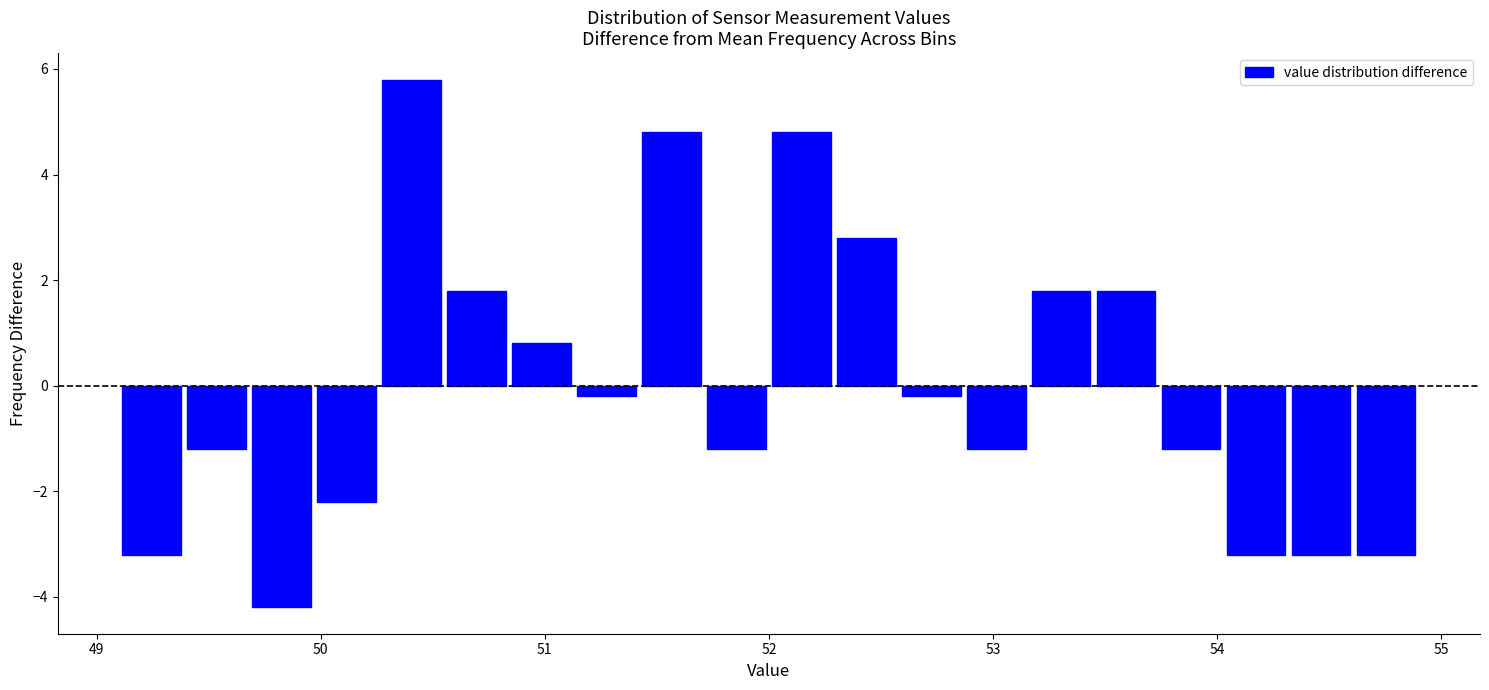

Around what value on the x-axis is the tallest bar? Give the approximate position of its centre, as read against the axis.

50.4